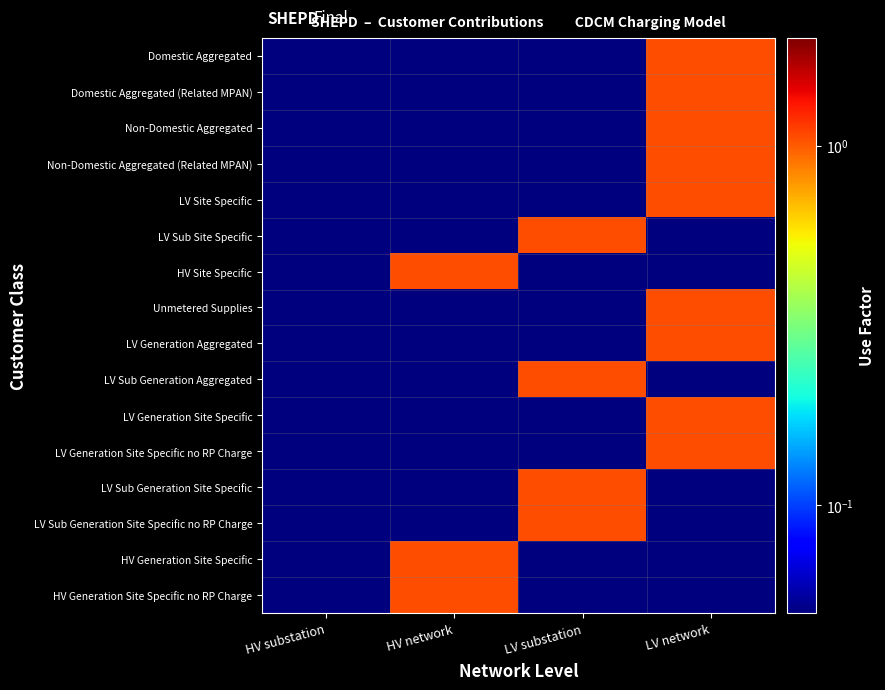

At which category is the sum across all series the highest?

LV network